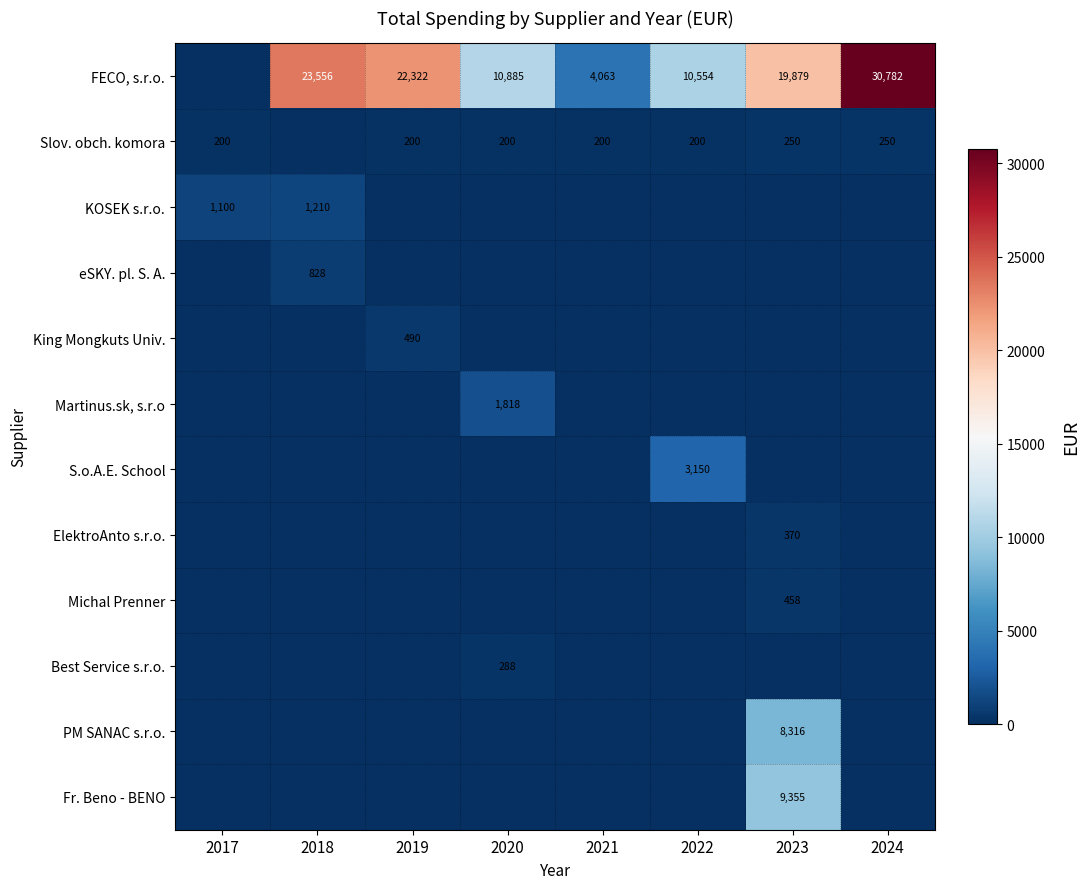

The FECO, s.r.o. series shows 22322 at 2019. True or false?

True